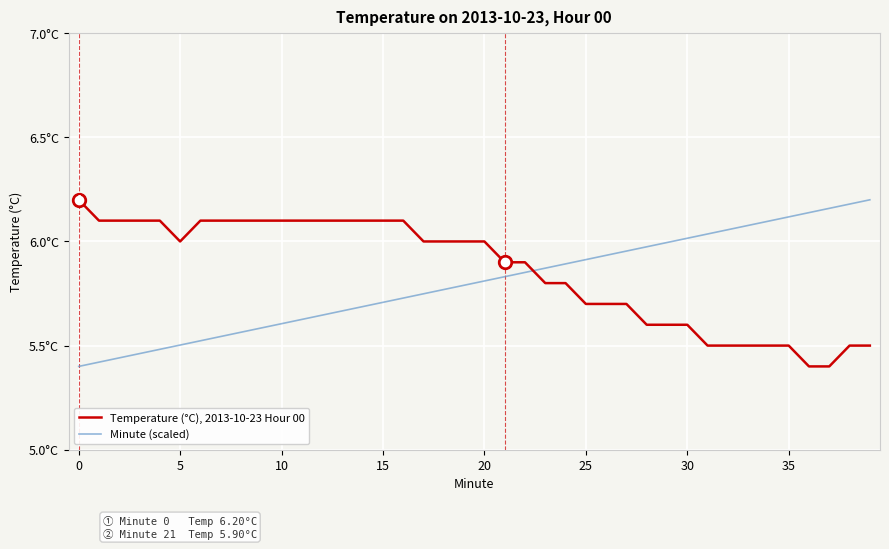

How many interior local valleys does the Temperature (°C), 2013-10-23 Hour 00 series have?

1